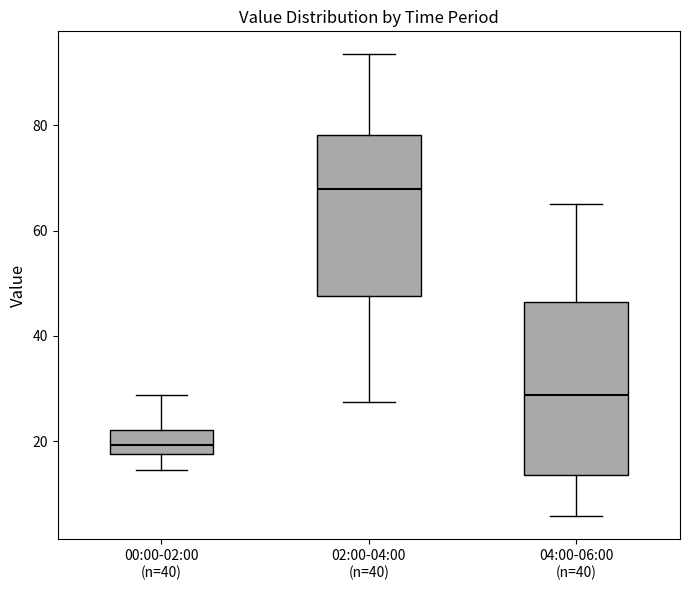

Where is the upper edge of the box for 02:00-04:00 (n=40) on the y-axis? The values are not printed on the chart, so give them approximately, as read against the axis.

78